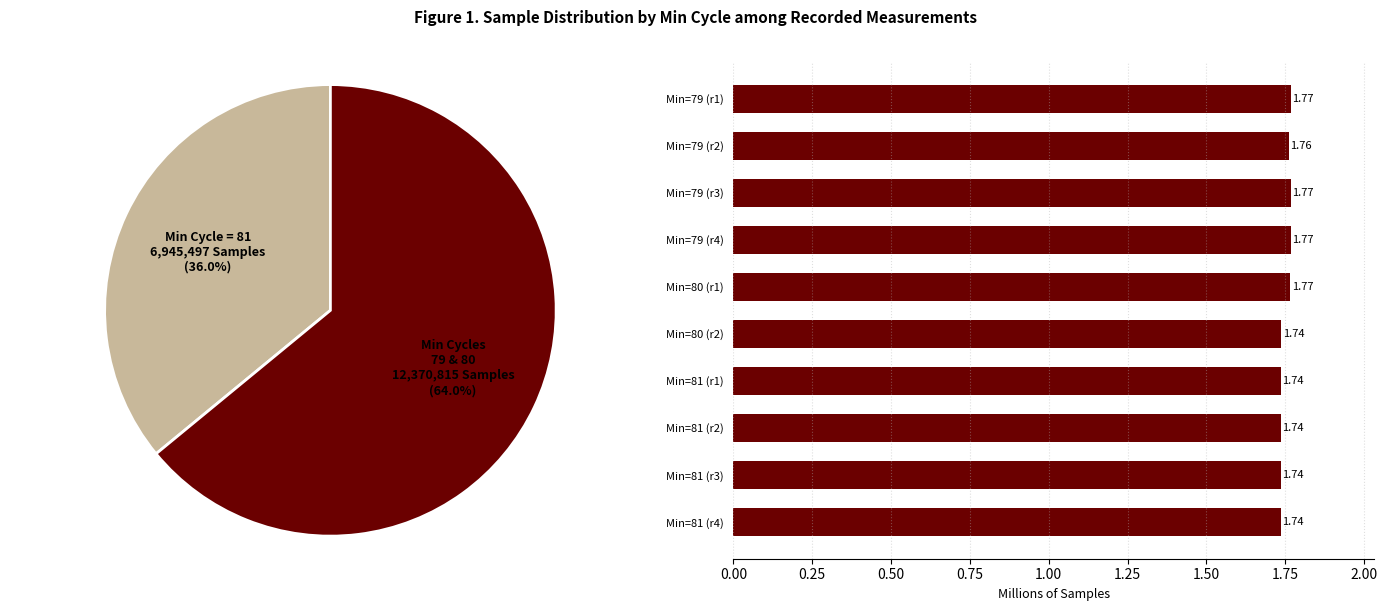

Is the sum of Min=79 (r1) and Min=79 (r3) greater than half?

No